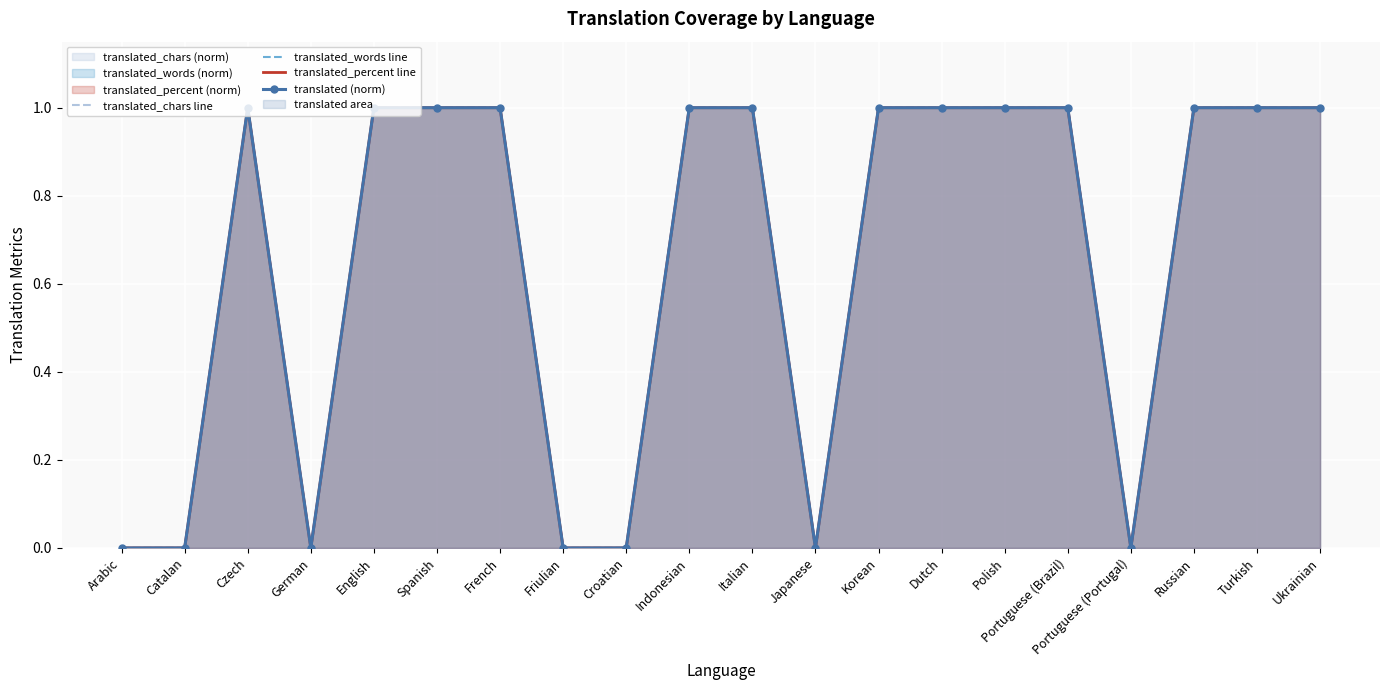

Read the translated_percent line value at Dutch.

1